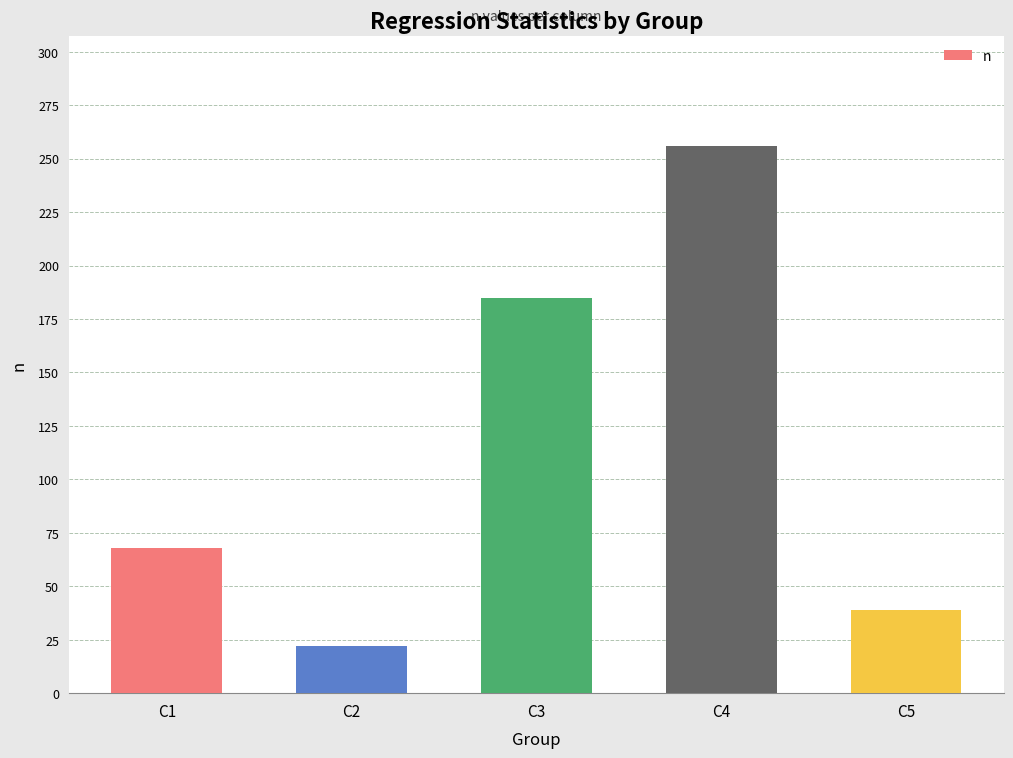

How many categories are shown in the chart?

5